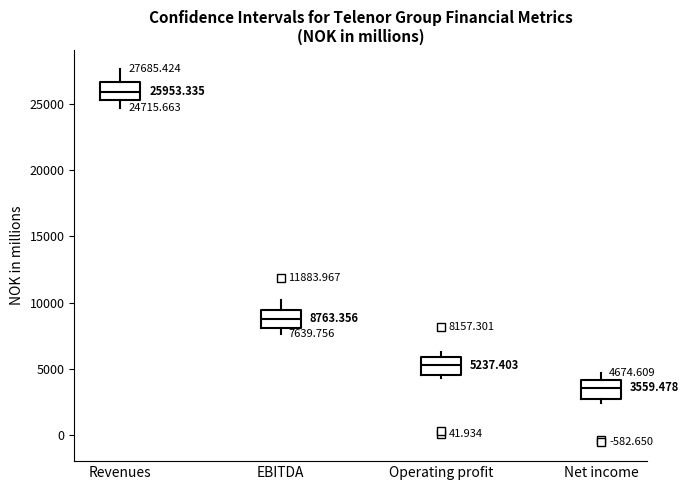

Which box has the highest median line?

Revenues